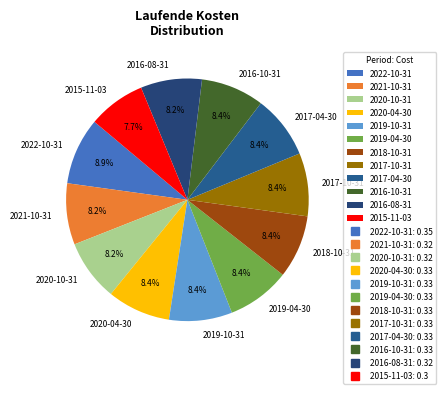

To the nearest percent, what portion does 2016-08-31 represent?

8%